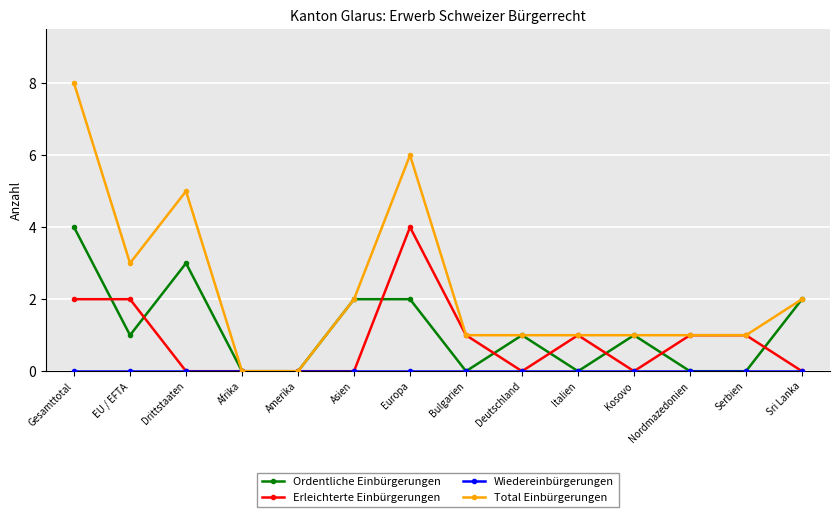

The Erleichterte Einbürgerungen series shows 0 at Drittstaaten. True or false?

True